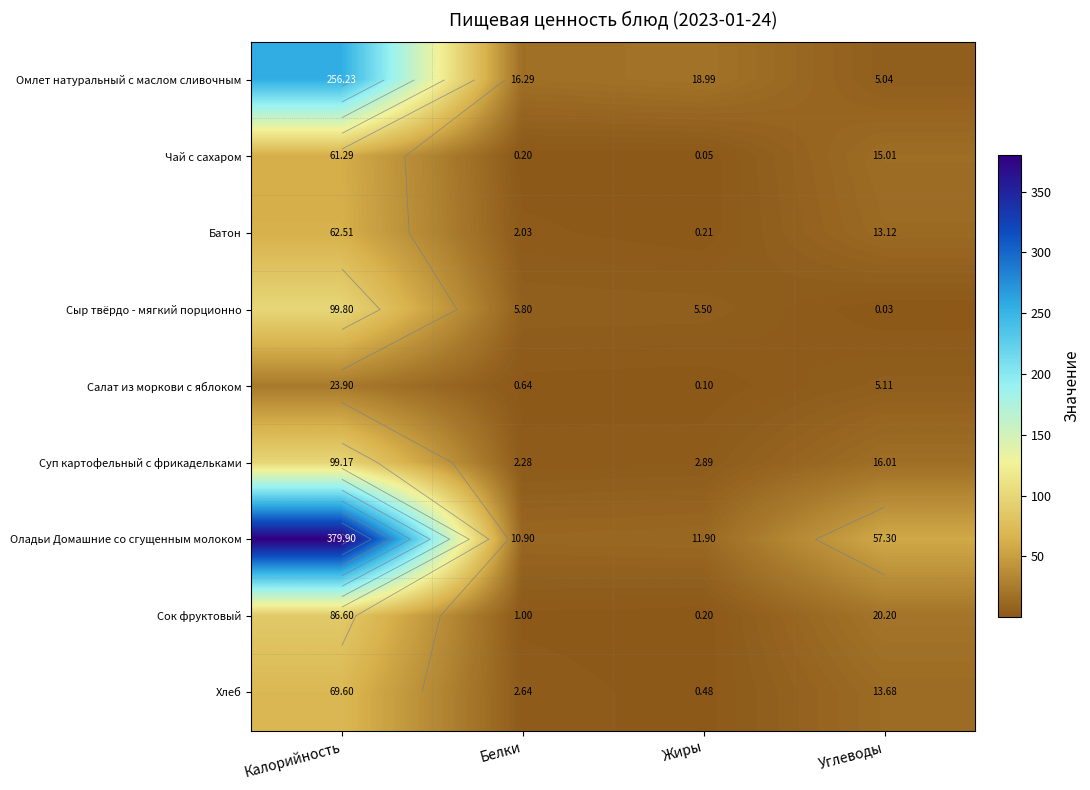

What is the difference between the maximum and minimum values in the Оладьи Домашние со сгущенным молоком series?

369.0